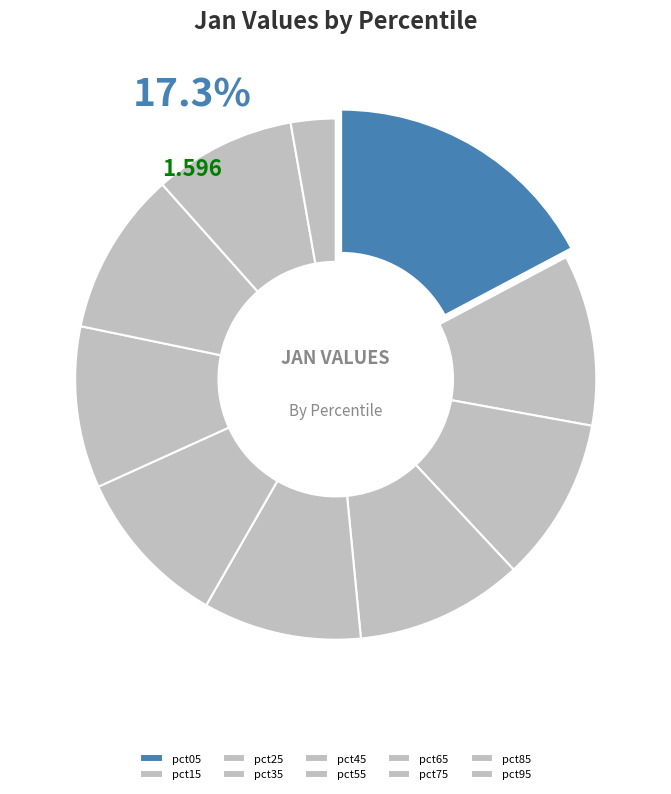

Is there a majority slice in this chart?

No